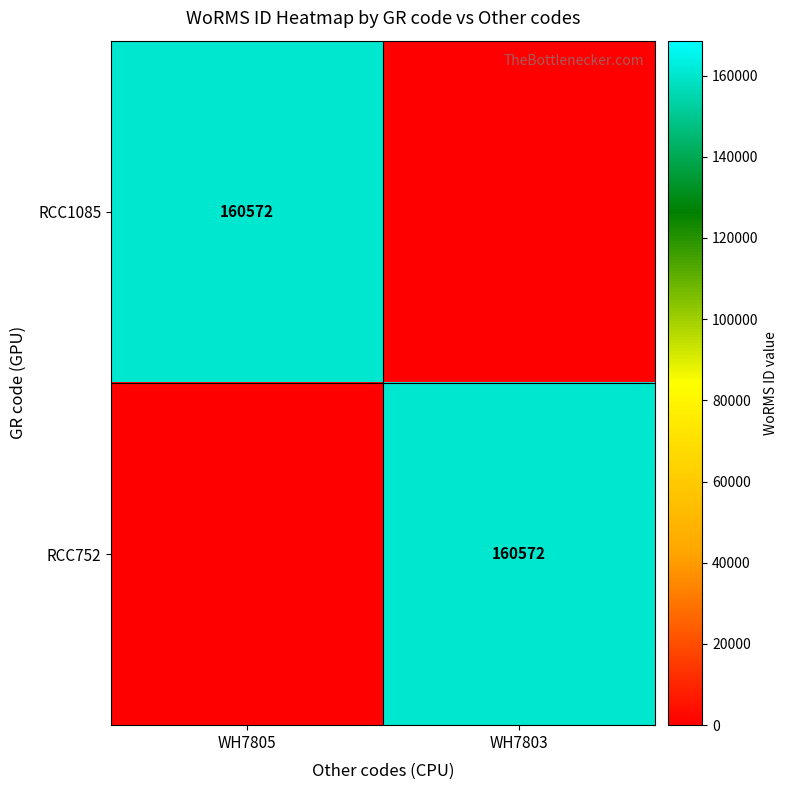

True or false: RCC1085 has a value of 213416 at WH7805.

False